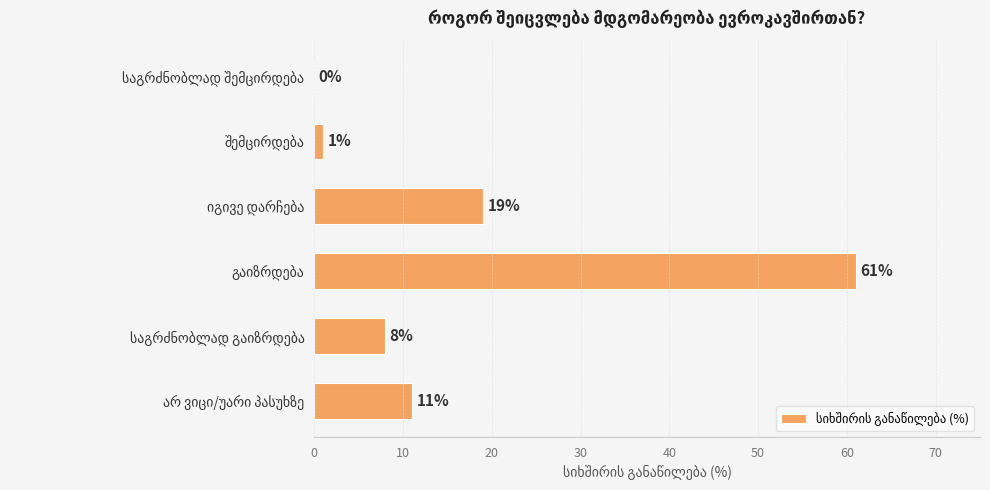

What is the greatest value displayed?

61